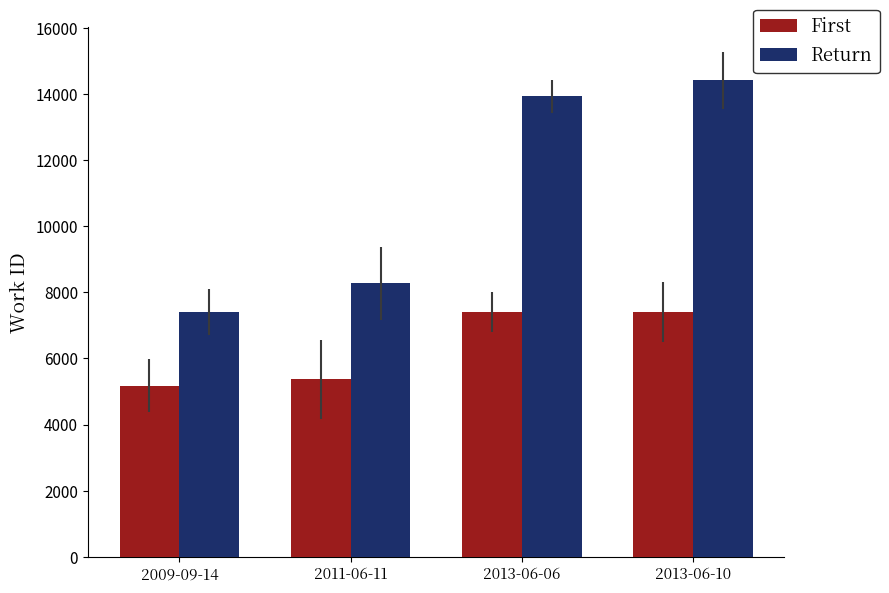

What is the approximate value of Return at 2013-06-06, to the nearest 50?

13900